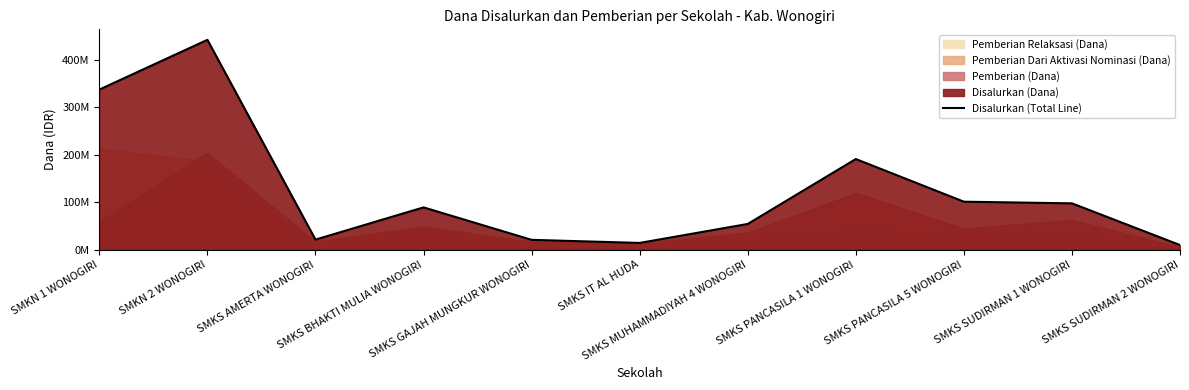

Rank the categories by value from highest to lowest.

SMKN 2 WONOGIRI, SMKN 1 WONOGIRI, SMKS PANCASILA 1 WONOGIRI, SMKS PANCASILA 5 WONOGIRI, SMKS SUDIRMAN 1 WONOGIRI, SMKS BHAKTI MULIA WONOGIRI, SMKS MUHAMMADIYAH 4 WONOGIRI, SMKS AMERTA WONOGIRI, SMKS GAJAH MUNGKUR WONOGIRI, SMKS IT AL HUDA, SMKS SUDIRMAN 2 WONOGIRI